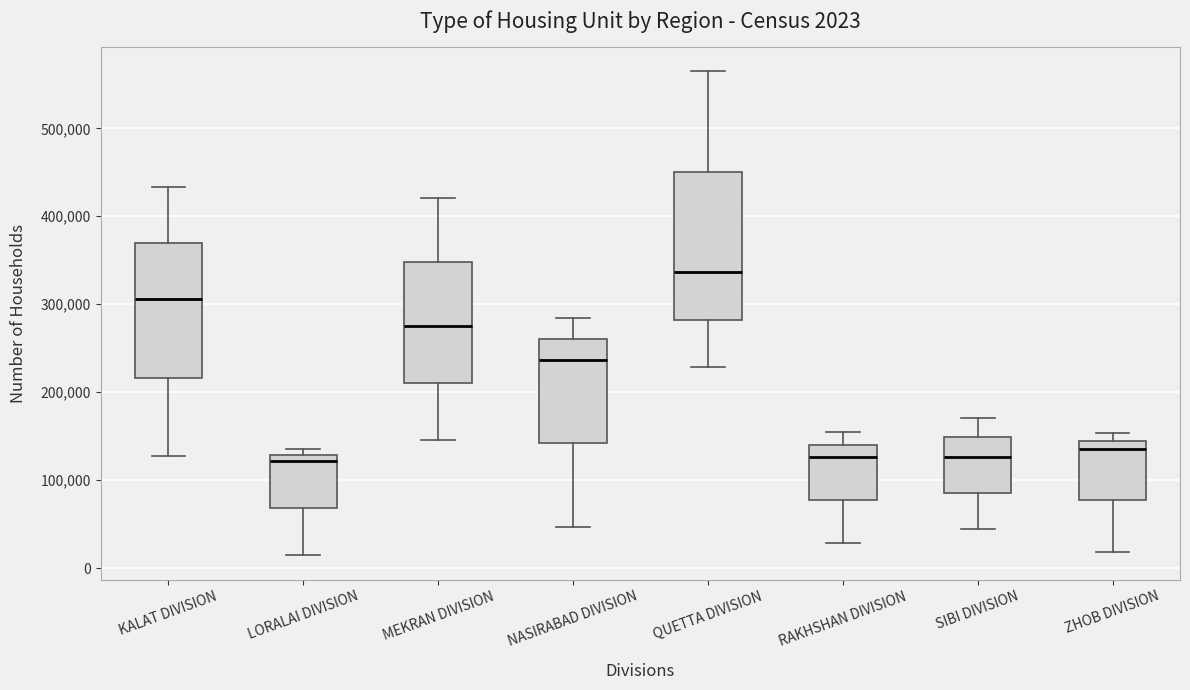

Comparing the boxes themselves (not the whiskers), which one is the tallest?

QUETTA DIVISION